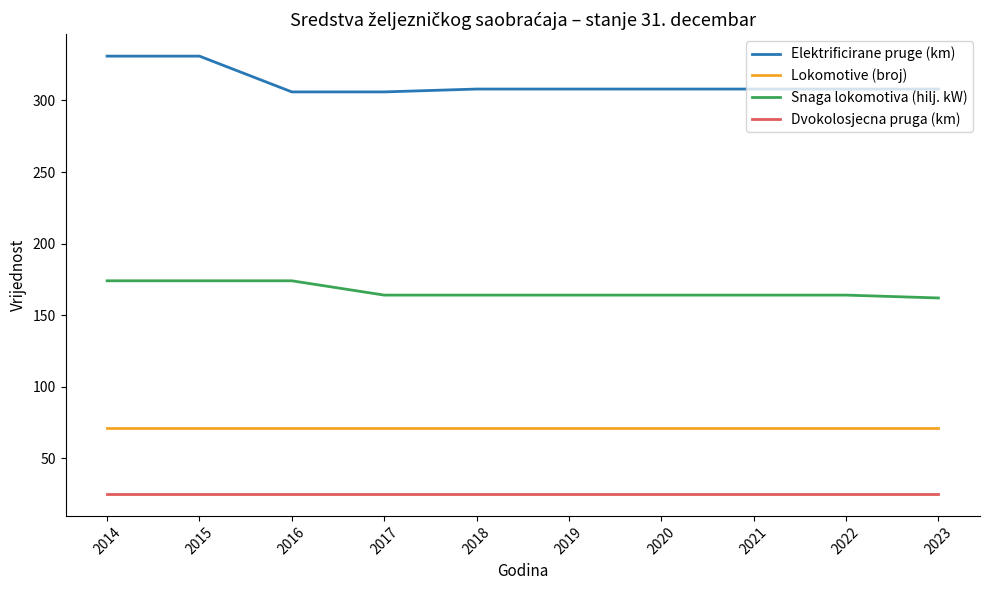

True or false: Elektrificirane pruge (km) has a value of 462 at 2021.

False